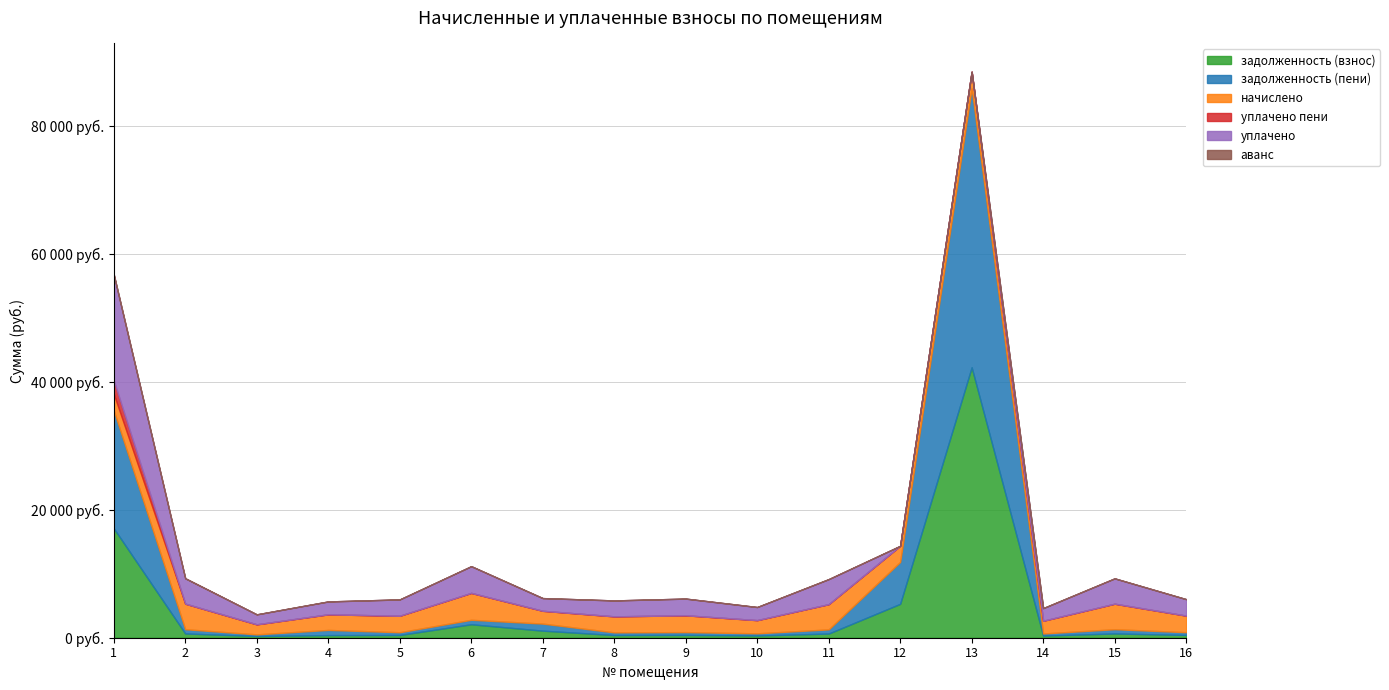

True or false: задолженность (пени) has more than 0 interior local peaks.

True